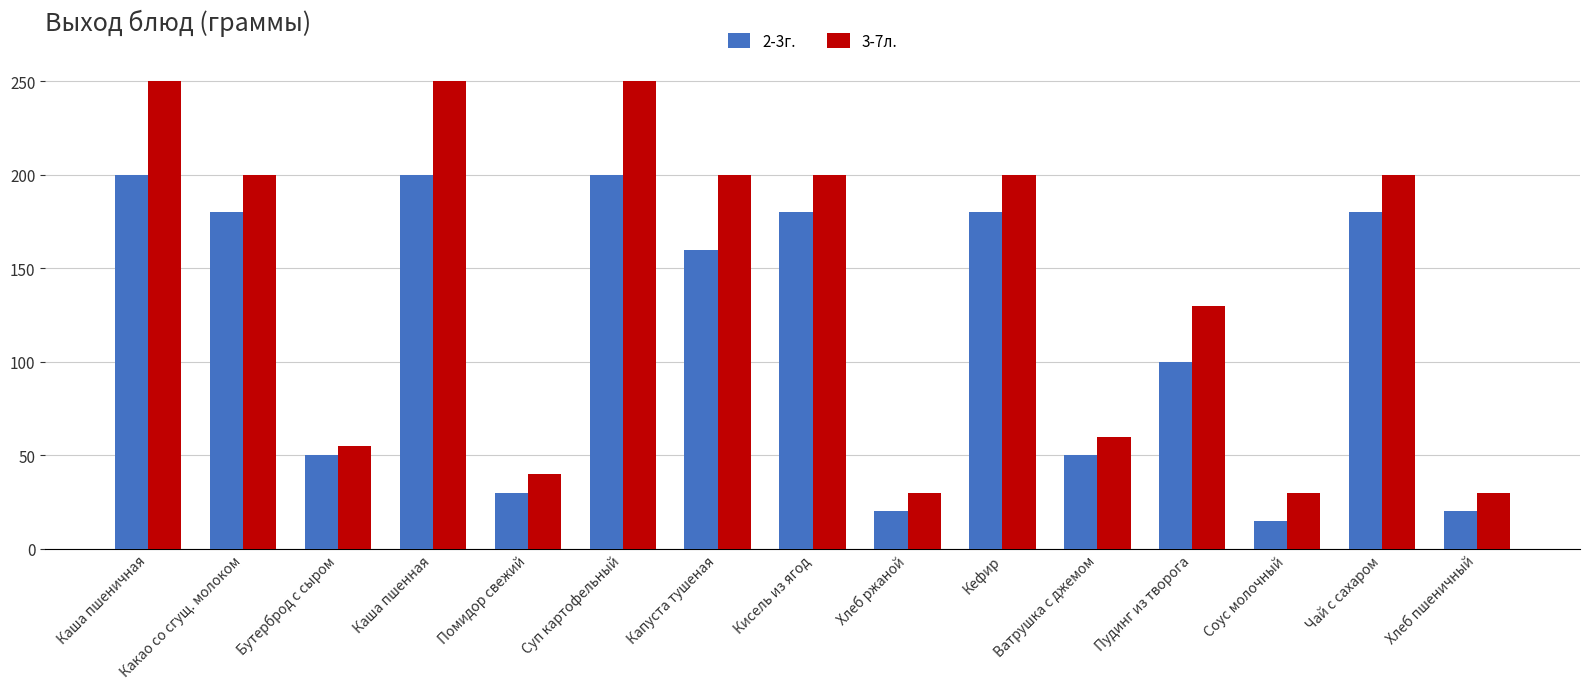

Which category has the lowest value across all series?

Соус молочный